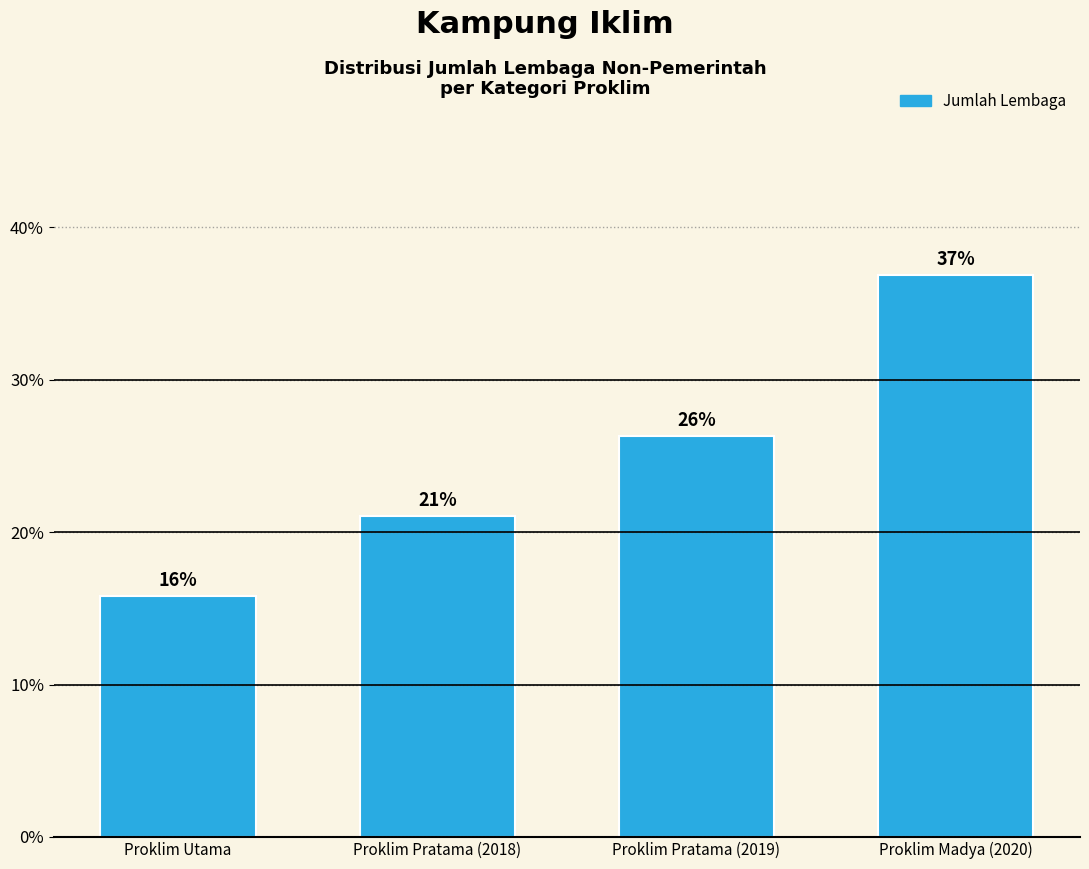

Is it true that the value at Proklim Pratama (2018) is 21.1?

True